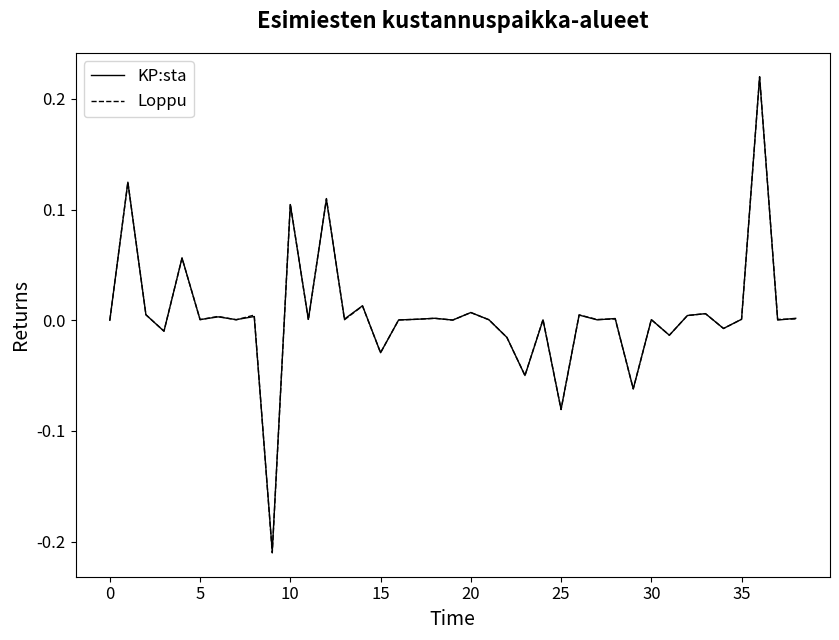

Reading right to left, extract all data points from this chart.

KP:sta: 0.0	0.0	0.2	0.0	-0.0	0.0	0.0	-0.0	0.0	-0.1	0.0	0.0	0.0	-0.1	0.0	-0.0	-0.0	0.0	0.0	0.0	0.0	0.0	0.0	-0.0	0.0	0.0	0.1	0.0	0.1	-0.2	0.0	0.0	0.0	0.0	0.1	-0.0	0.0	0.1	0.0
Loppu: 0.0	0.0	0.2	0.0	-0.0	0.0	0.0	-0.0	0.0	-0.1	0.0	0.0	0.0	-0.1	0.0	-0.0	-0.0	0.0	0.0	0.0	0.0	0.0	0.0	-0.0	0.0	0.0	0.1	0.0	0.1	-0.2	0.0	0.0	0.0	0.0	0.1	-0.0	0.0	0.1	0.0